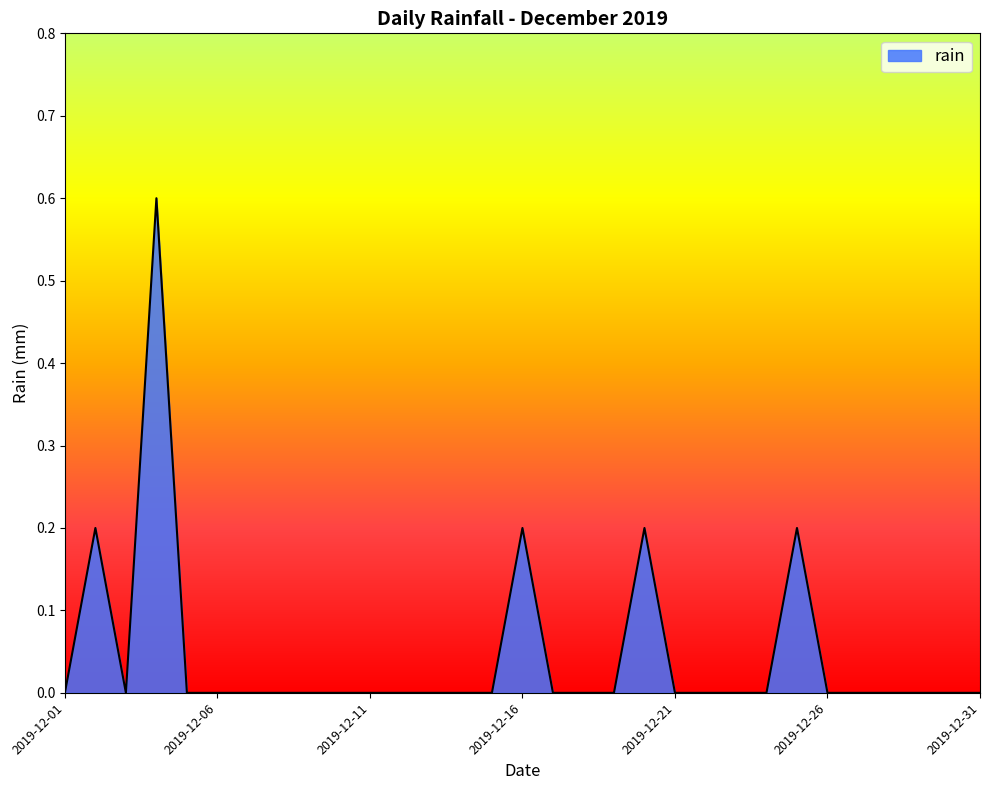

What is the greatest value displayed?

0.6